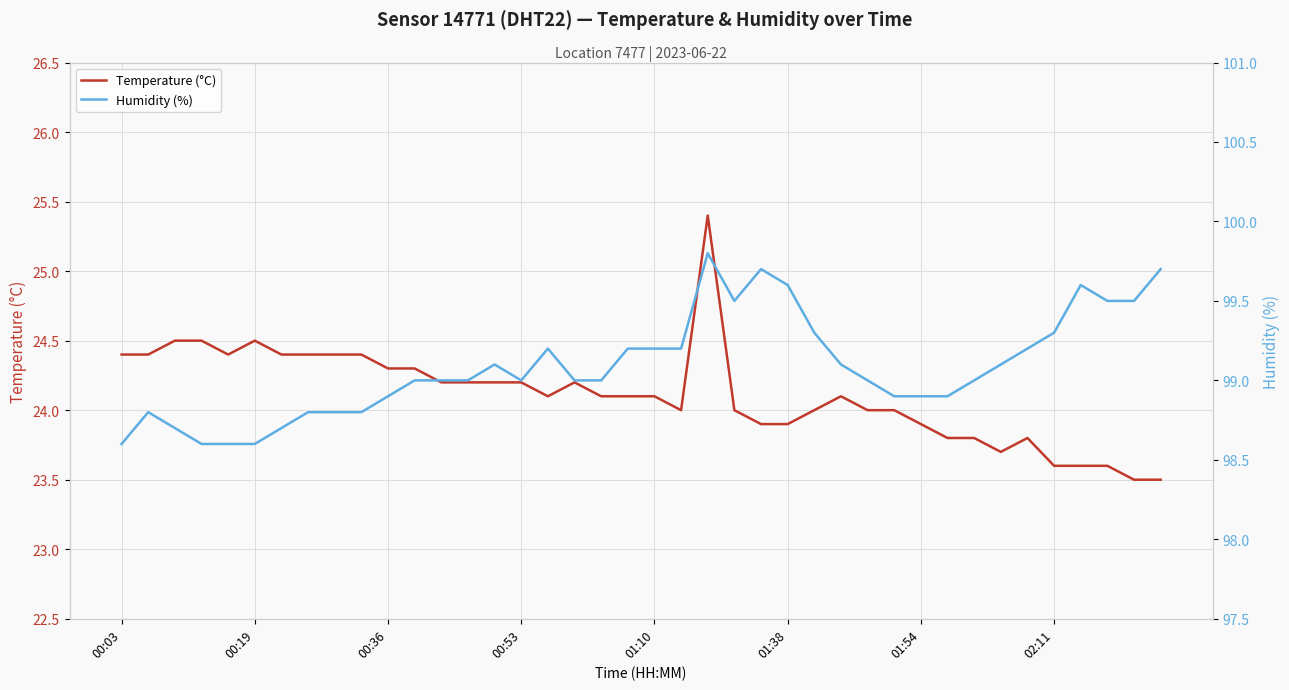

Rank the series by their average value, from lowest to highest.

Temperature (°C), Humidity (%)